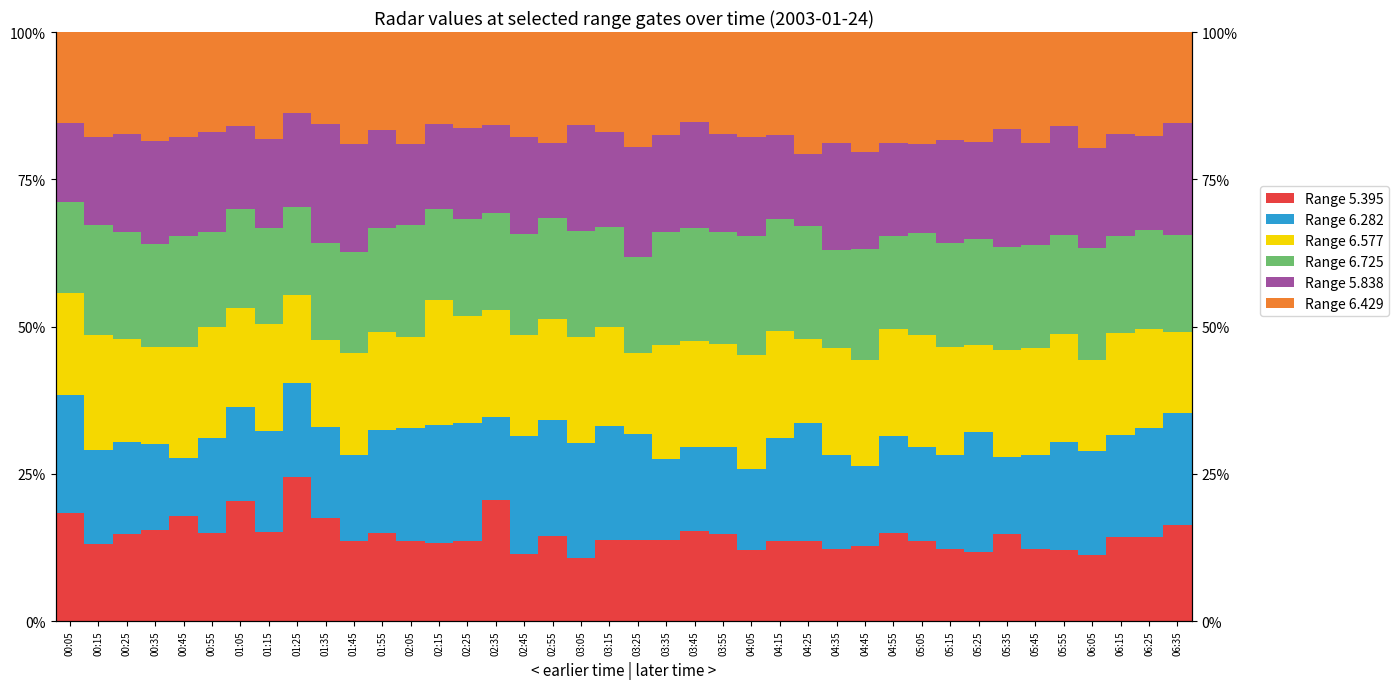

What is the label of the 19th bar from the left?

03:05